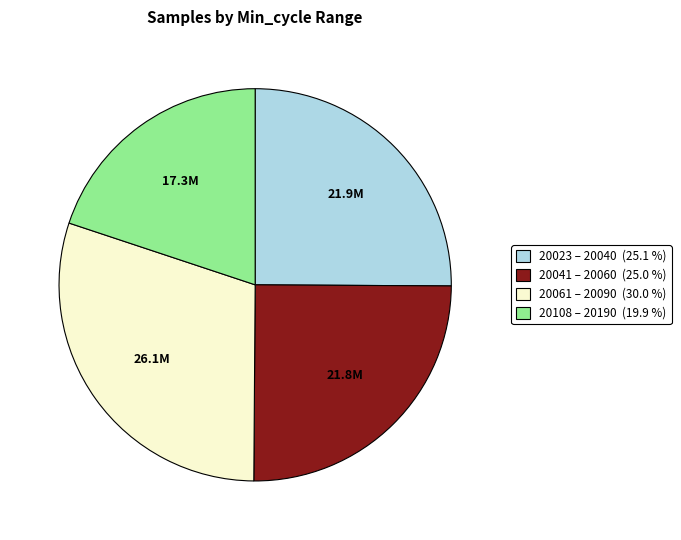

What is the largest slice in the pie chart?

20061 – 20090 (30.0 %)